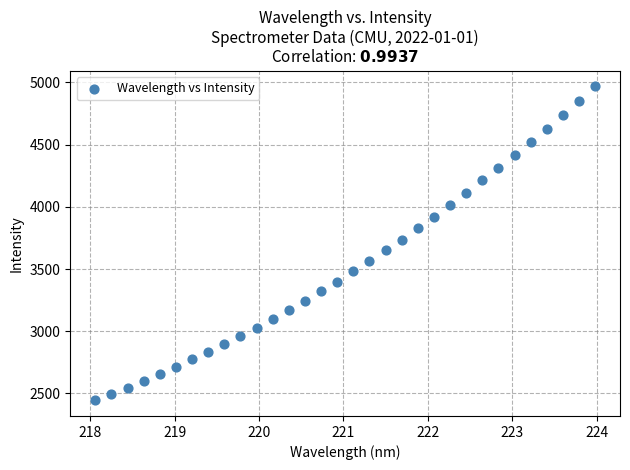

What is the range of Y values (max minus min)?

2522.6